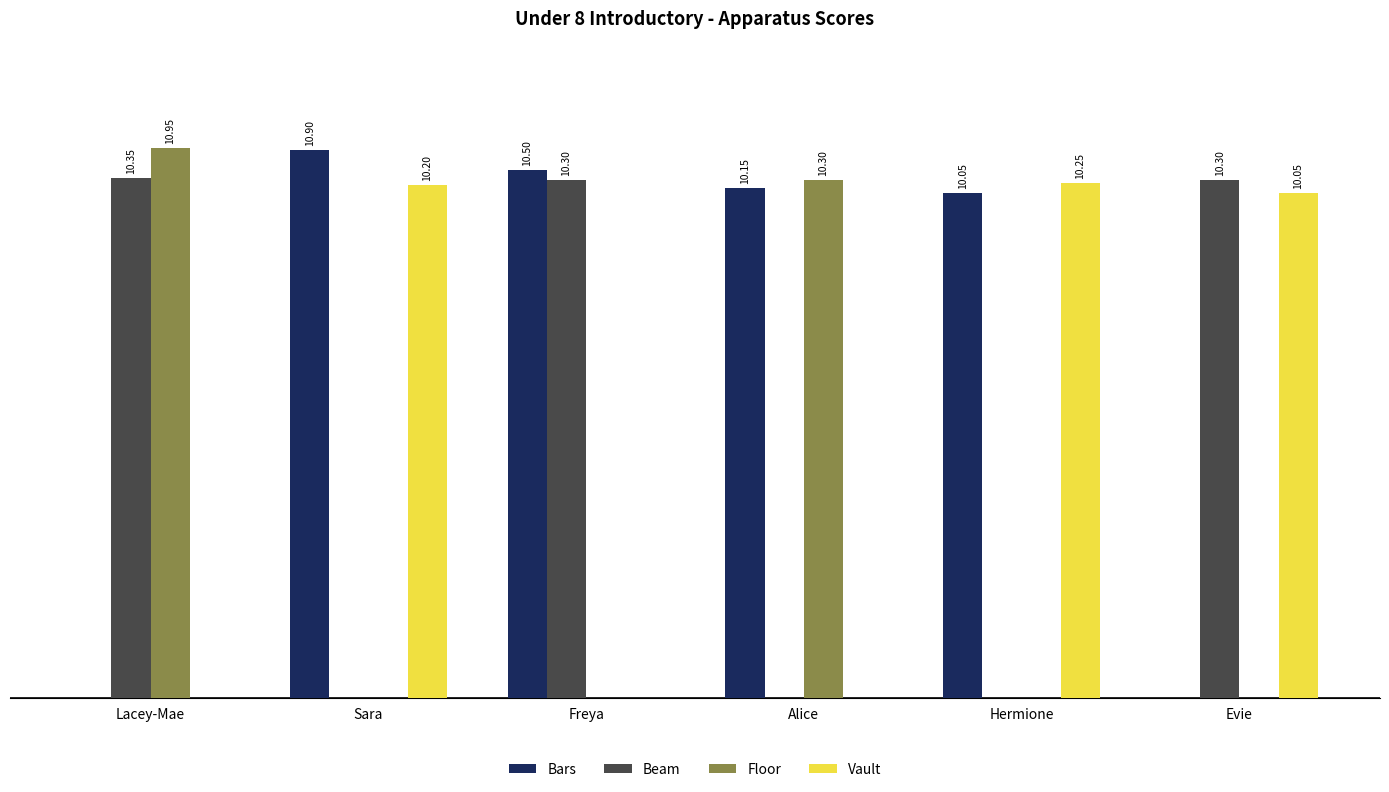

Where does the Vault series first go above 10?

Sara